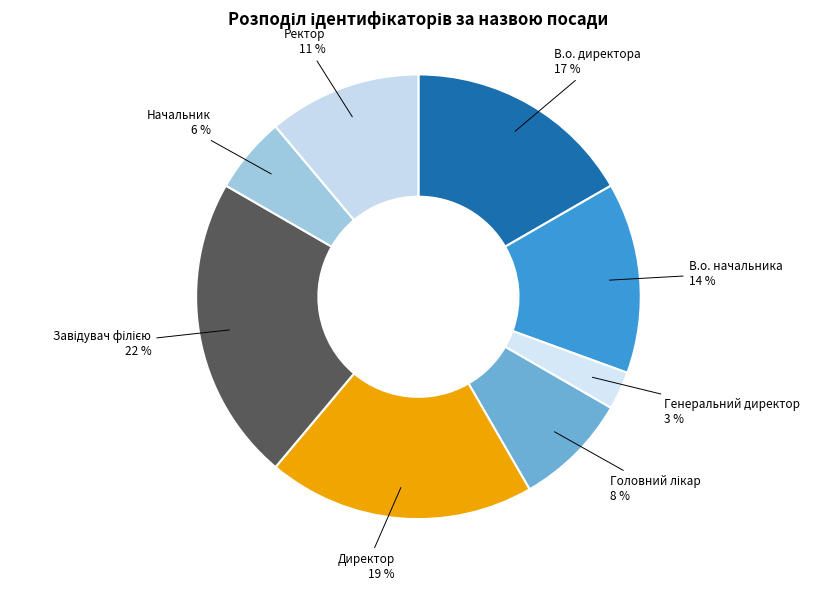

How many slices are in this pie chart?

8